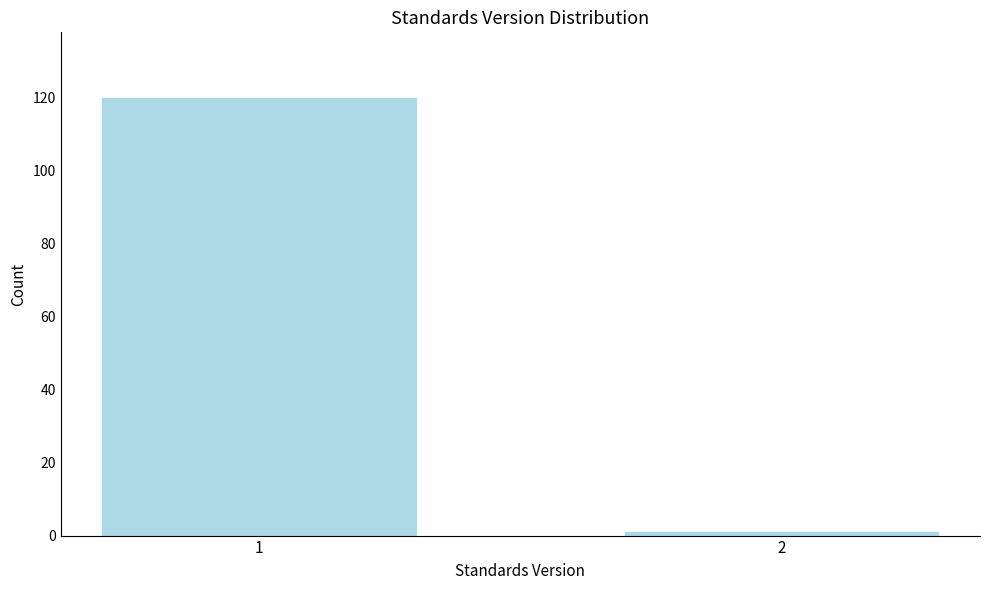

Reading left to right, list all the values displayed in this chart.

120	1